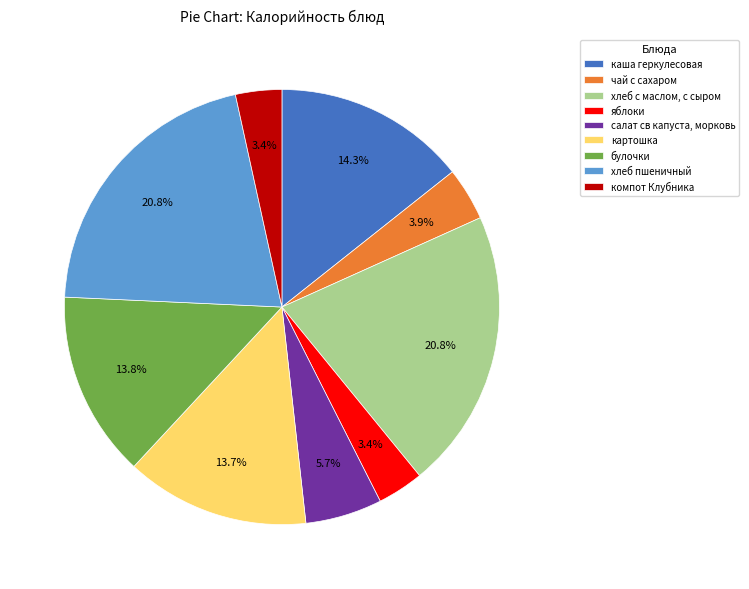

Does компот Клубника represent more than half of the total?

No